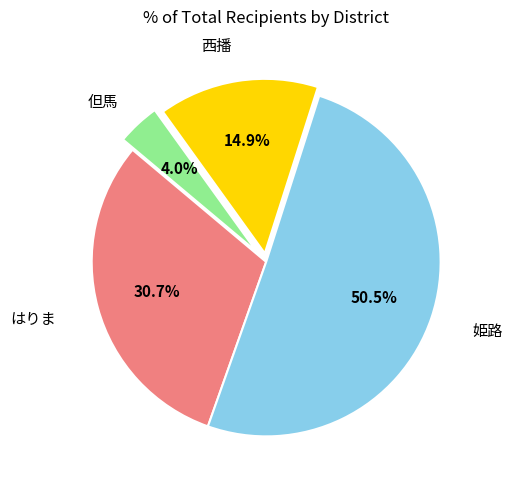

To the nearest percent, what is the combined percentage of 但馬 and はりま?

35%